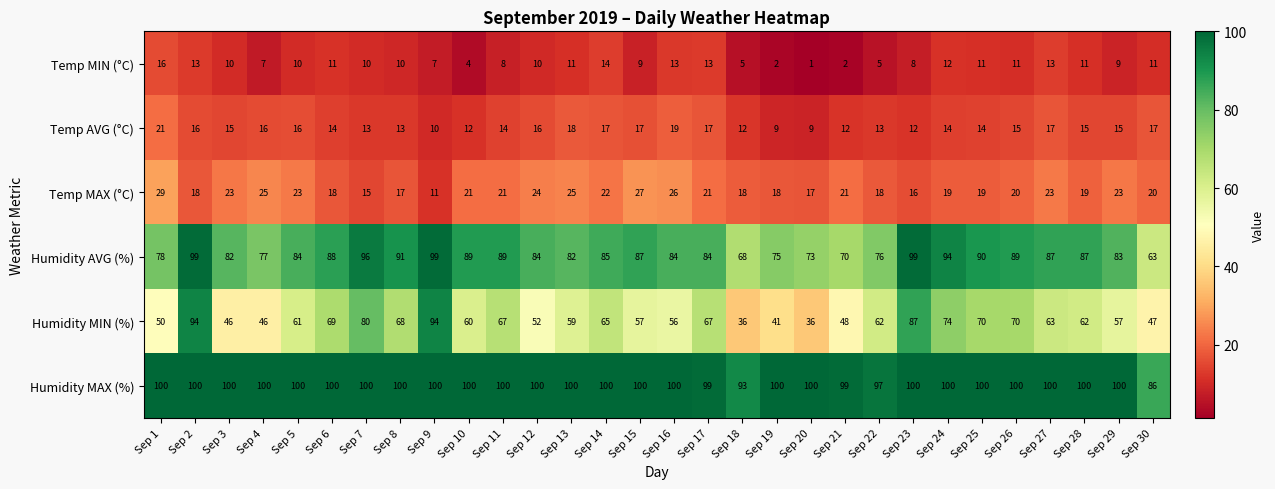

True or false: Humidity AVG (%) has a value of 39 at Sep 13.

False